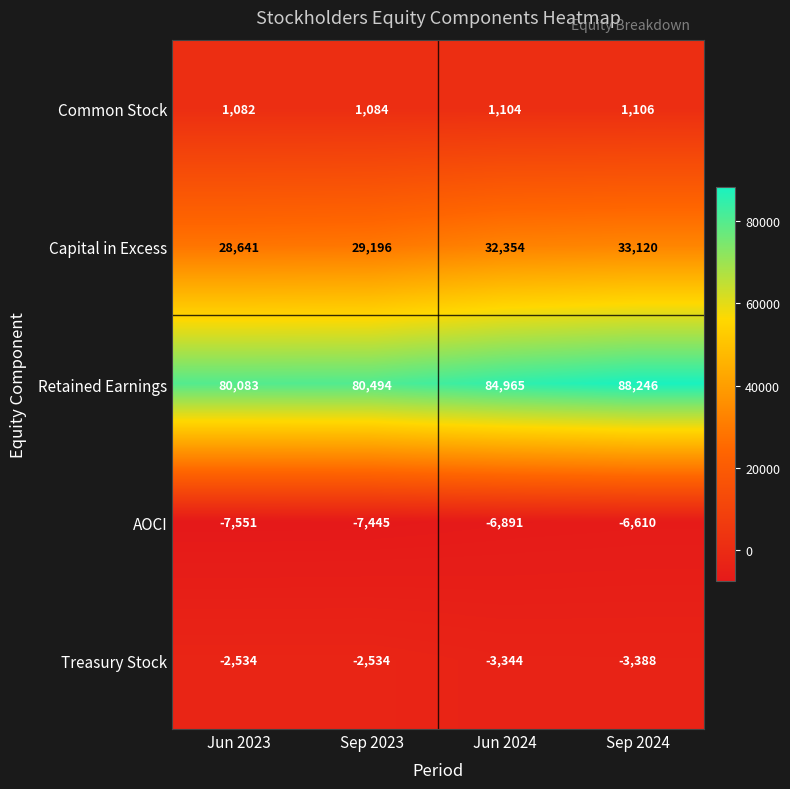

List the series in order of their peak value, lowest first.

AOCI, Treasury Stock, Common Stock, Capital in Excess, Retained Earnings